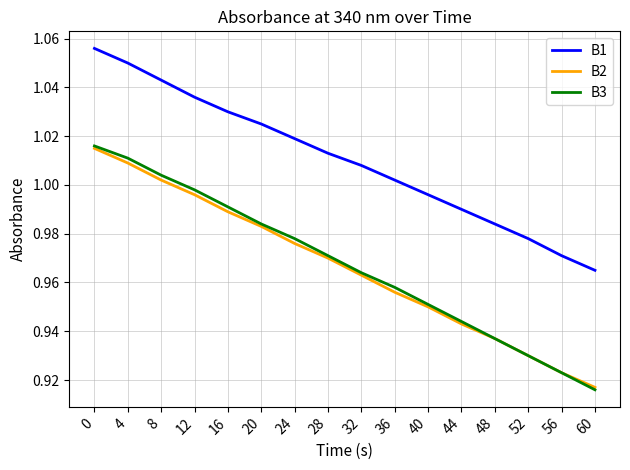

Which category has the lowest value in the B3 series?

60